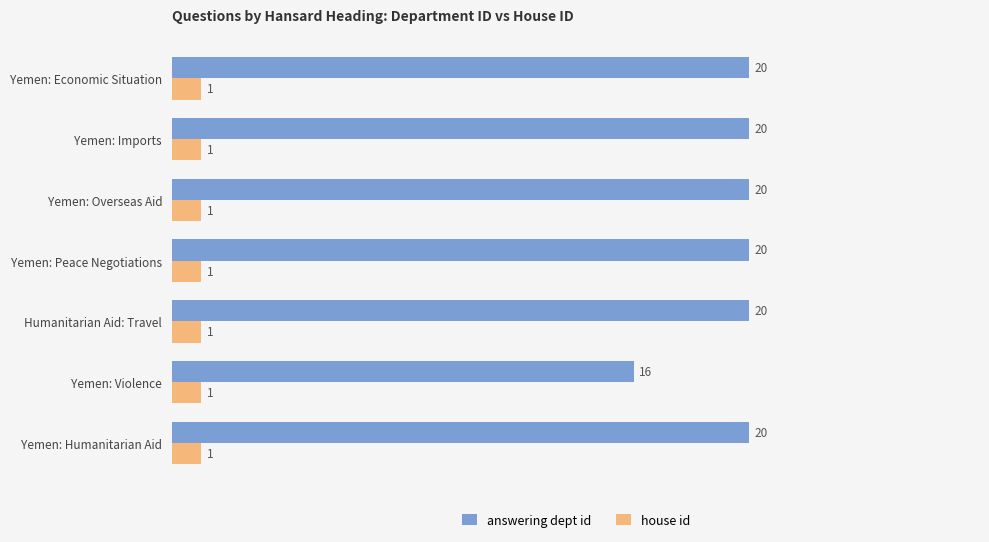

The answering dept id series shows 6 at Yemen: Peace Negotiations. True or false?

False